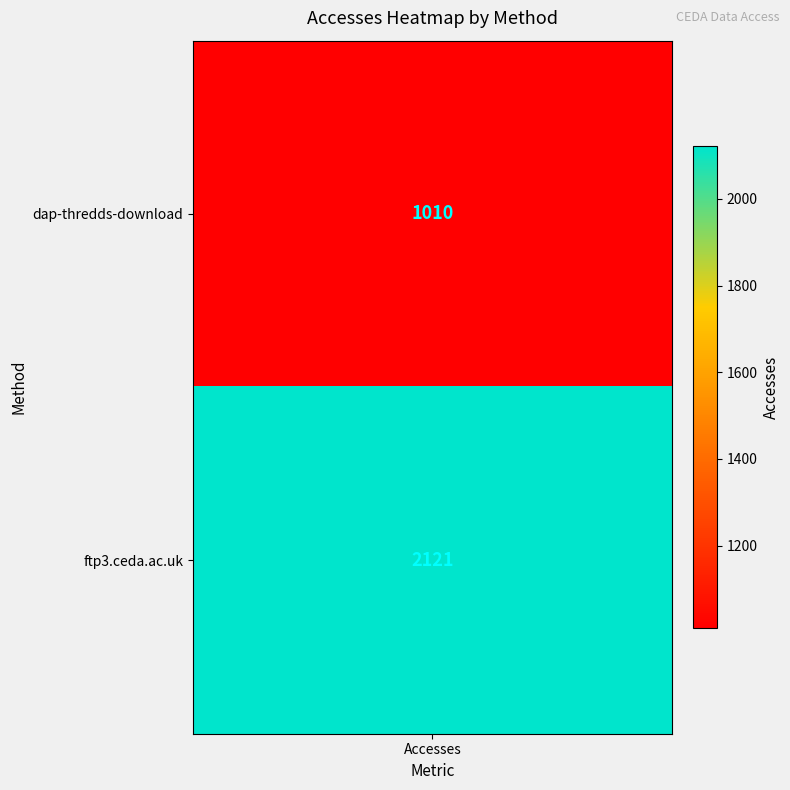

Which label corresponds to the smallest value in the chart?

dap-thredds-download